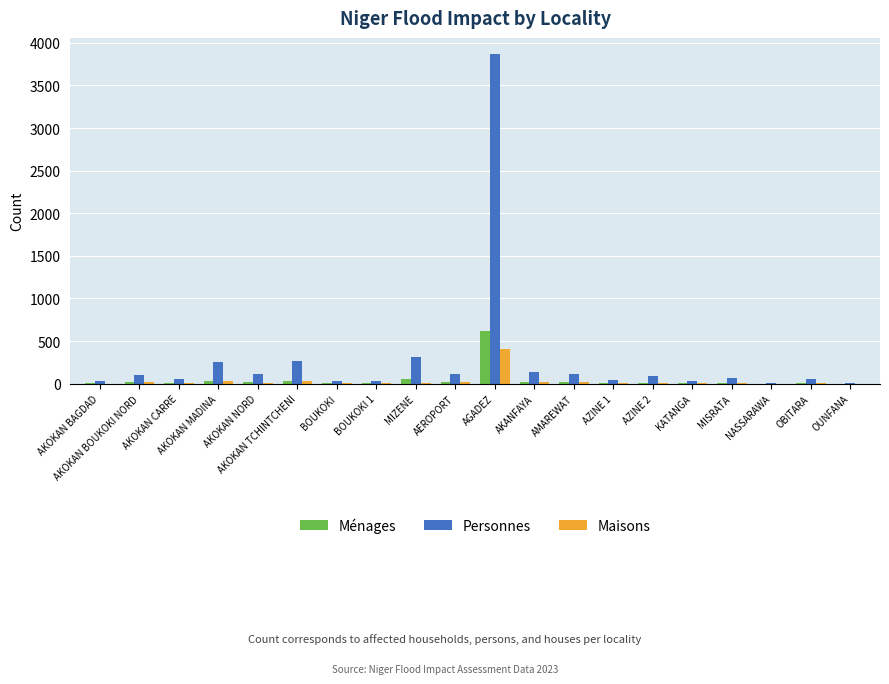

What are all the series names shown in the legend?

Ménages, Personnes, Maisons